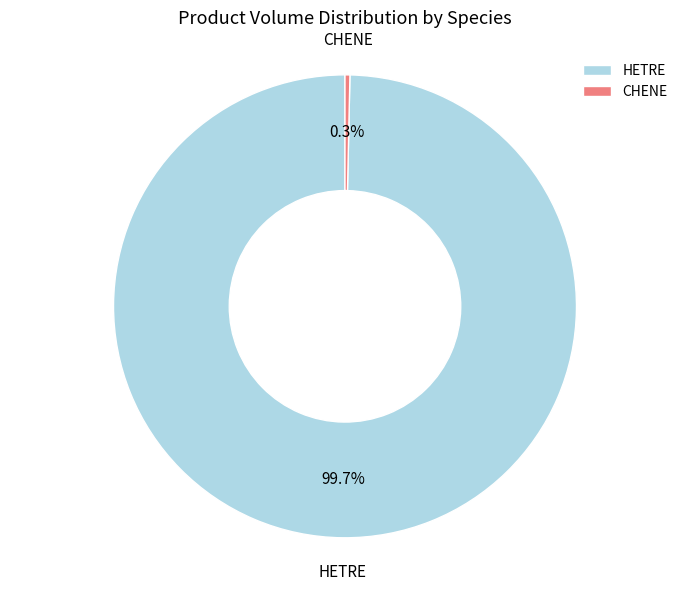

Rank the categories by value from lowest to highest.

CHENE, HETRE